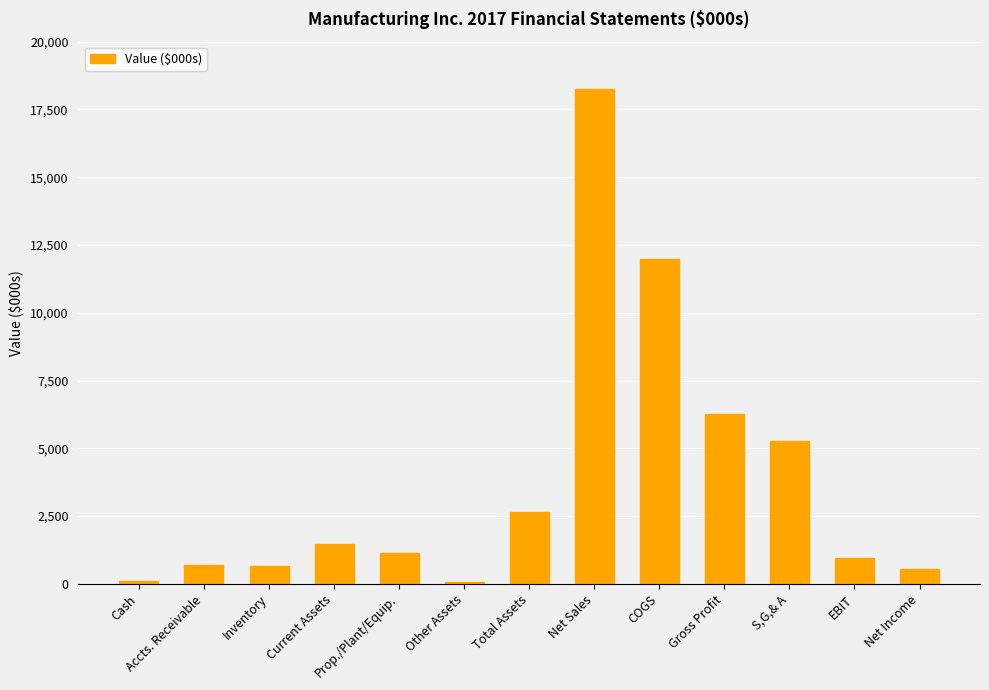

What is the approximate value at Net Income?

550.4